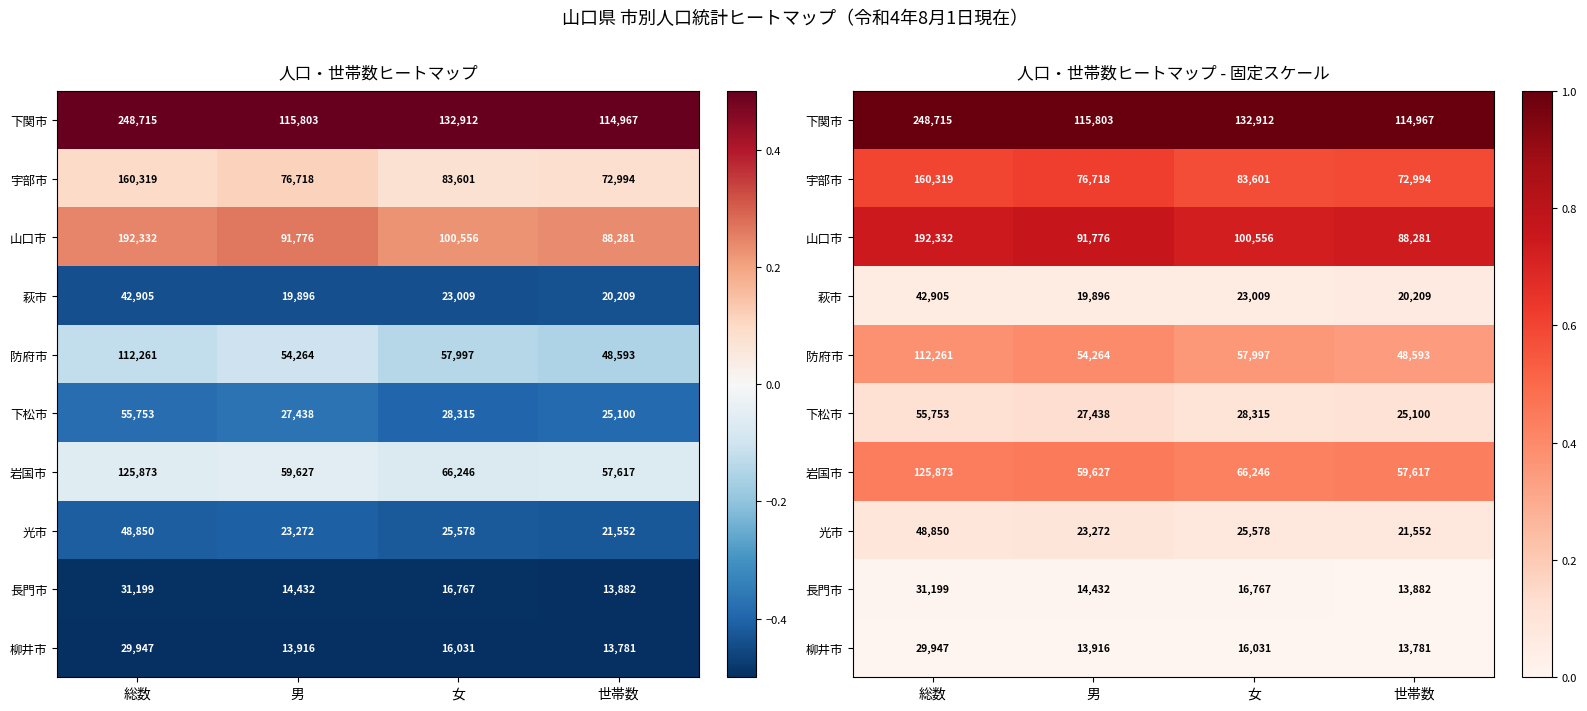

Rank the series at 女 from lowest to highest value.

柳井市, 長門市, 萩市, 光市, 下松市, 防府市, 岩国市, 宇部市, 山口市, 下関市